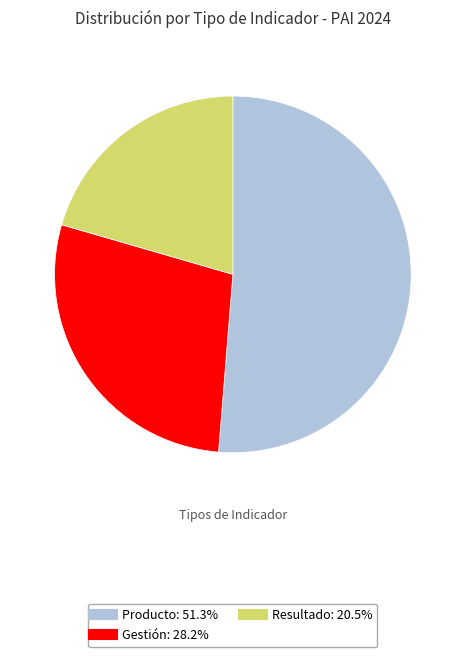

What is the ratio of the value at Producto to the value at Resultado?

2.5